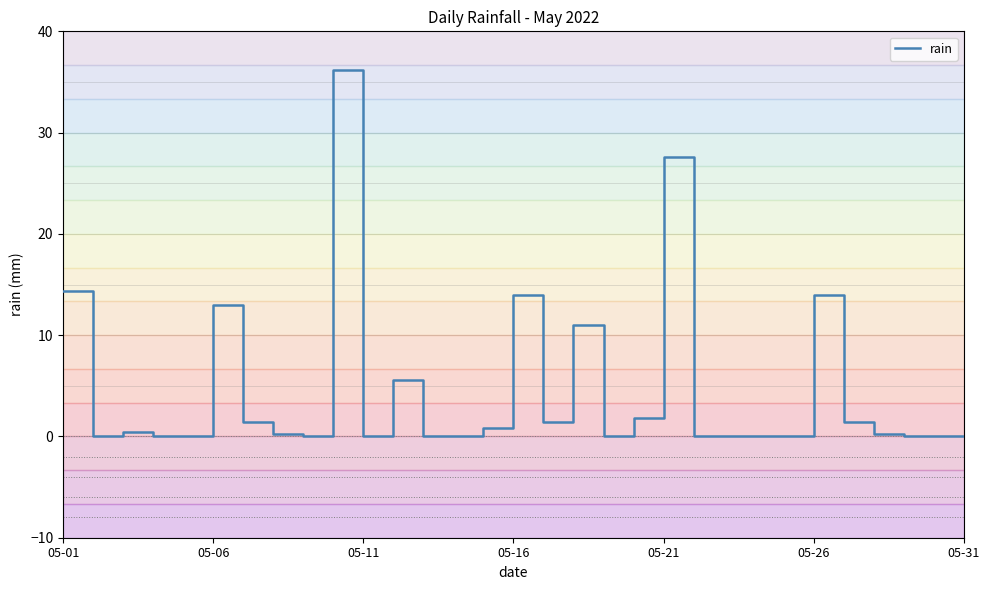

What is the difference between the maximum and minimum values?

36.2